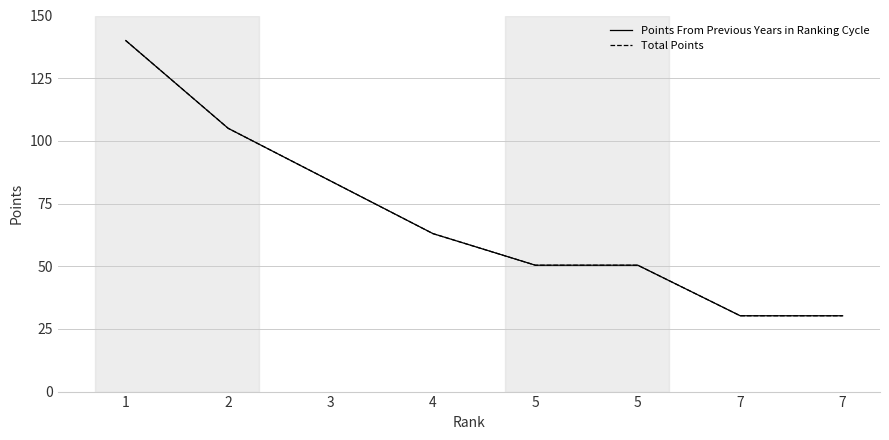

Does the chart have visible grid lines?

Yes